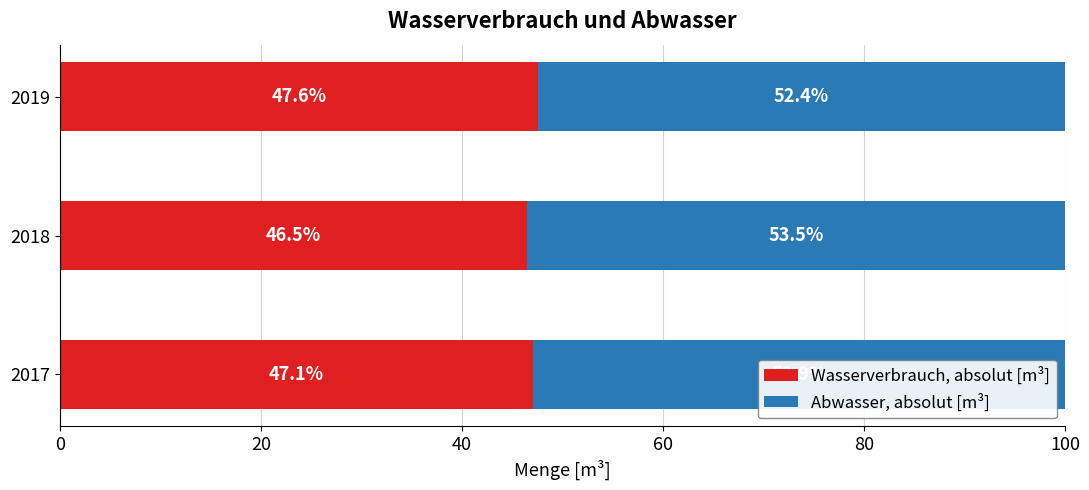

What is the difference between the maximum and second lowest values in the Wasserverbrauch, absolut [m³] series?

0.5